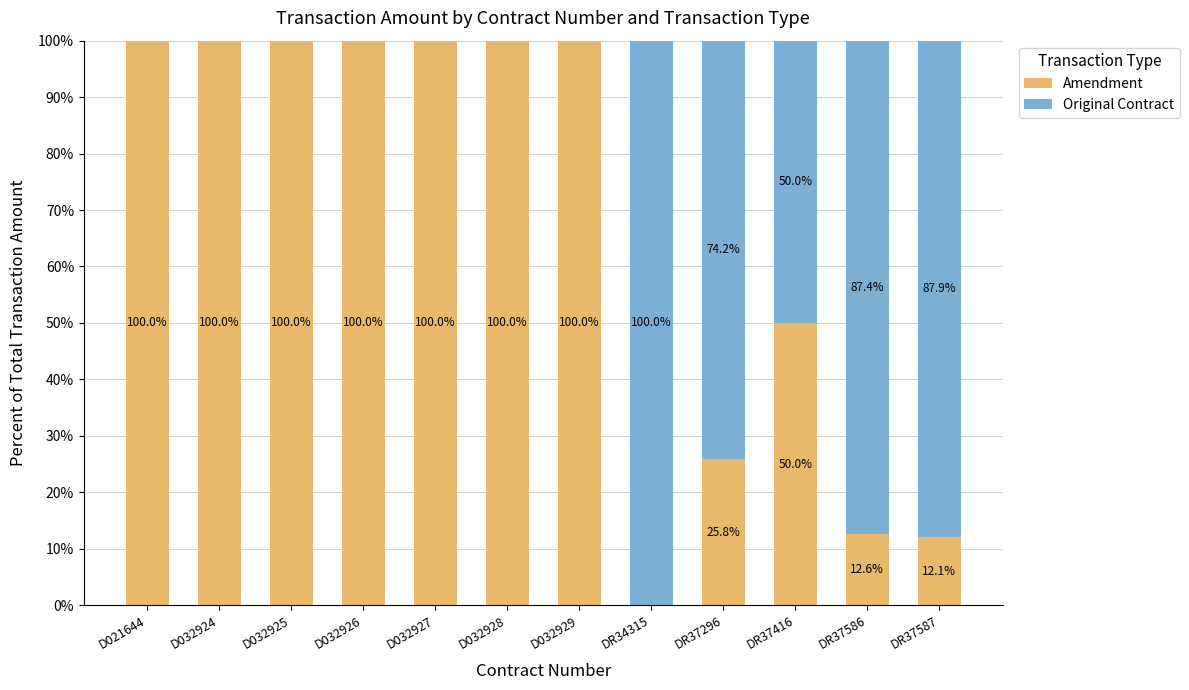

What value does the Amendment series have at DR37296?

25.8